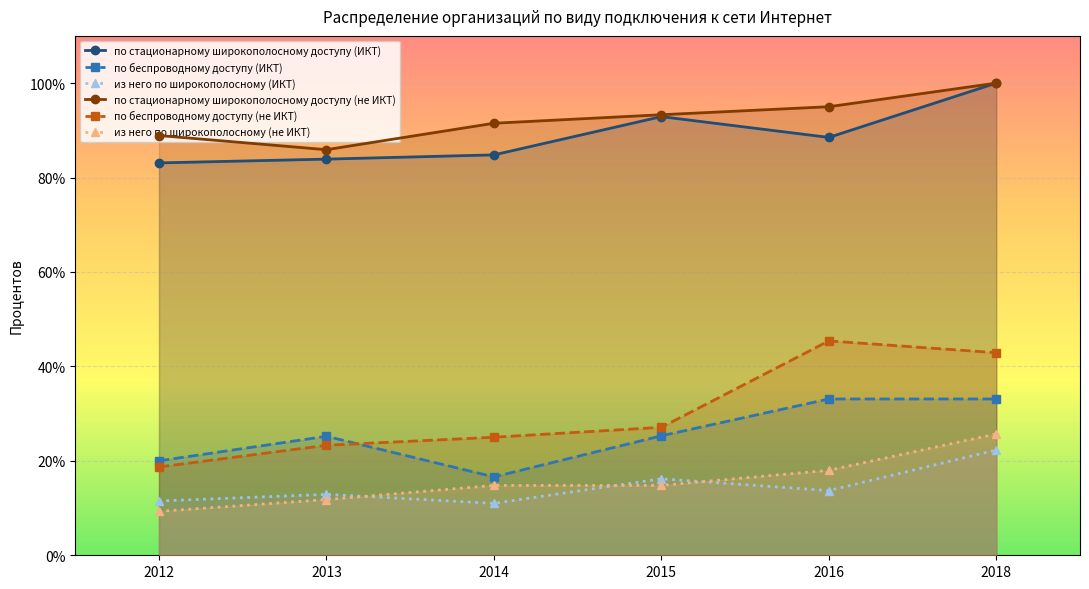

Reading left to right, transcribe all the data shown in this chart.

по стационарному широкополосному доступу (ИКТ): 2012=83.1	2013=83.9	2014=84.8	2015=92.9	2016=88.5	2018=100.0
по беспроводному доступу (ИКТ): 2012=20.0	2013=25.2	2014=16.6	2015=25.3	2016=33.1	2018=33.1
из него по широкополосному (ИКТ): 2012=11.5	2013=12.9	2014=11.0	2015=16.2	2016=13.7	2018=22.3
по стационарному широкополосному доступу (не ИКТ): 2012=88.9	2013=85.9	2014=91.5	2015=93.3	2016=95.0	2018=100.0
по беспроводному доступу (не ИКТ): 2012=18.7	2013=23.3	2014=25.0	2015=27.1	2016=45.4	2018=42.9
из него по широкополосному (не ИКТ): 2012=9.3	2013=11.8	2014=14.8	2015=14.8	2016=18.0	2018=25.7